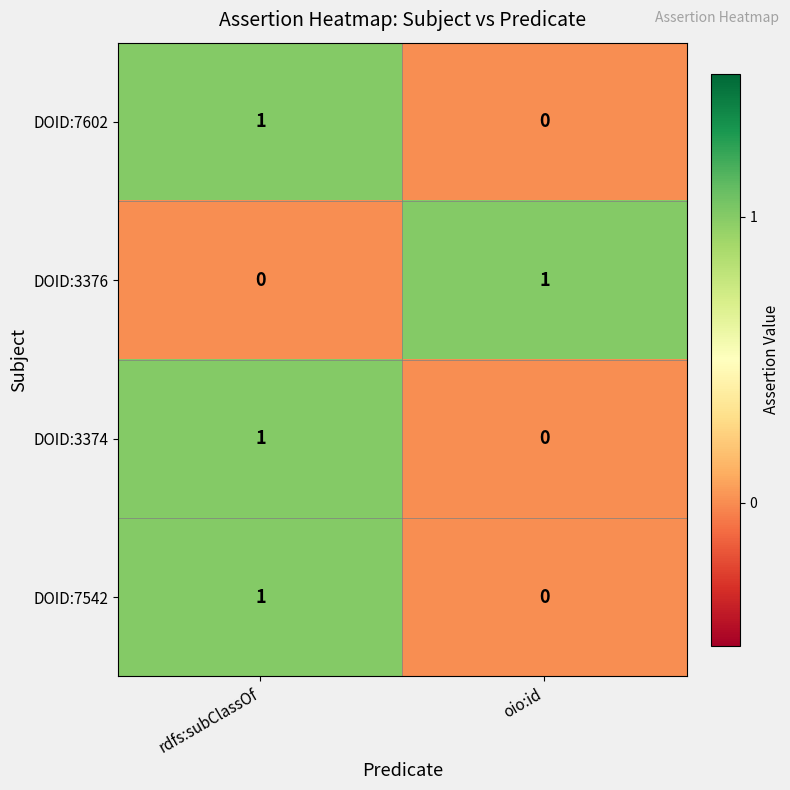

At which category is the sum across all series the highest?

rdfs:subClassOf